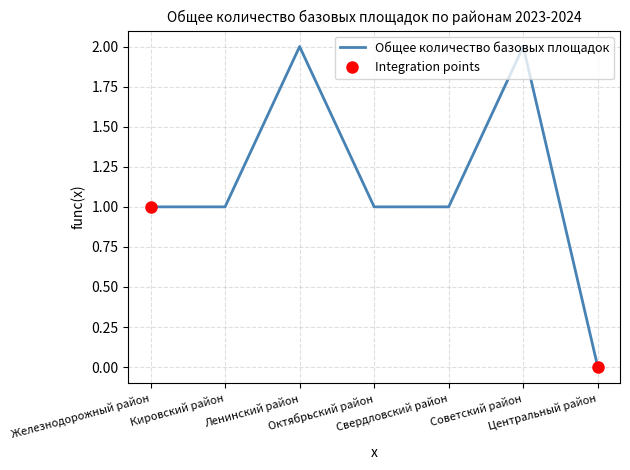

What is the average value?

1